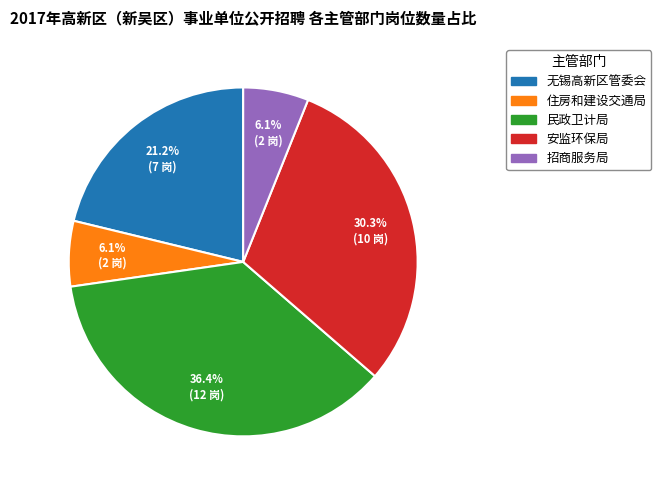

Does any single category account for the majority?

No